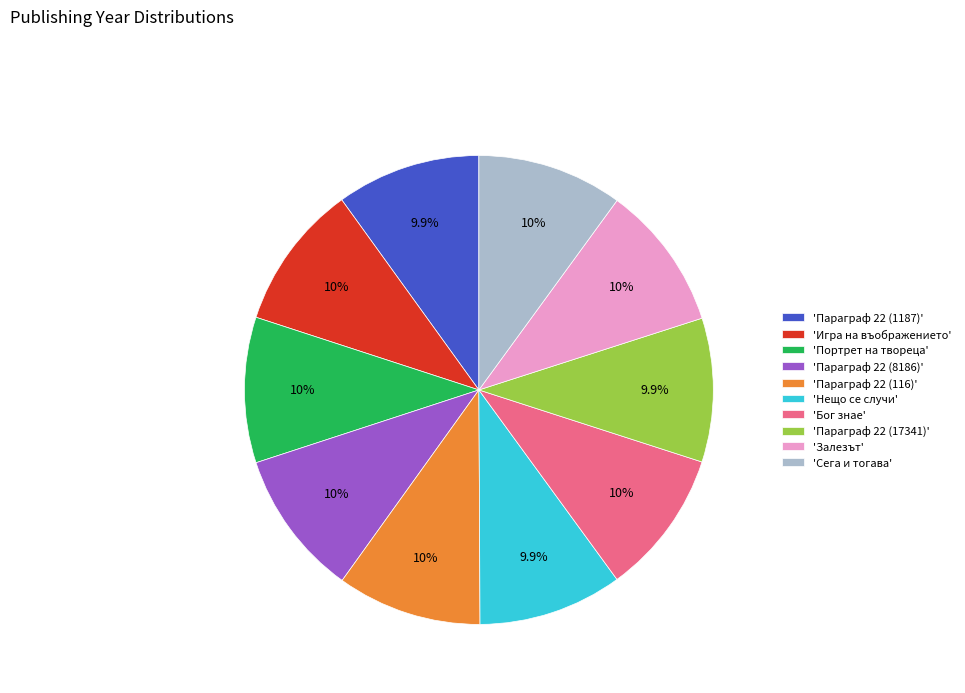

Is there a majority slice in this chart?

No